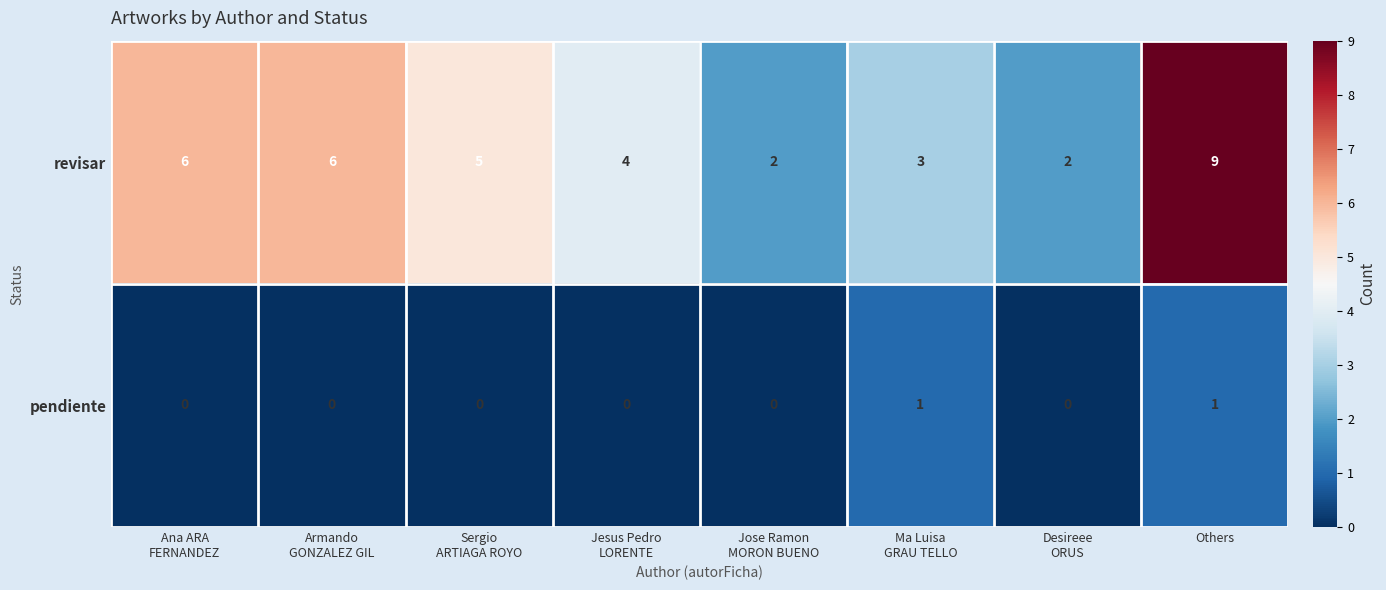

The revisar series shows 9 at Others. True or false?

True